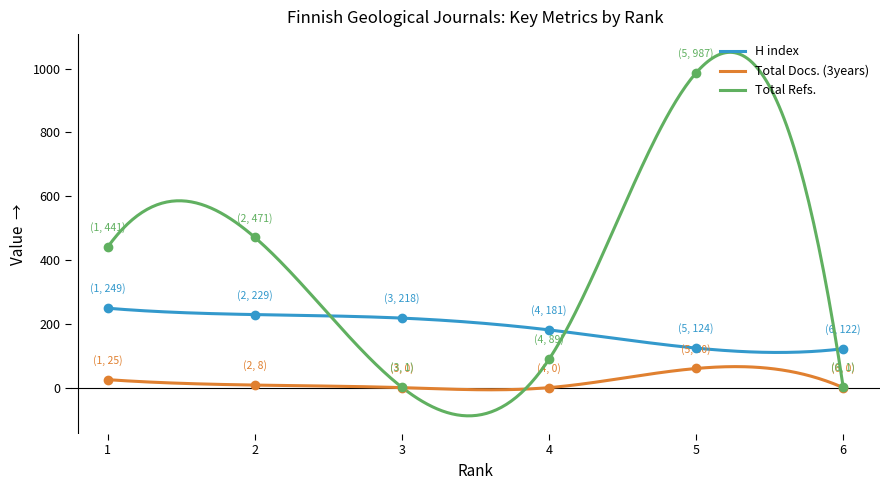

Reading left to right, what are all the values shown in this chart?

H index: 249	229	218	181	124	122
Total Docs. (3years): 25	8	0	0	60	0
Total Refs.: 441	471	1	89	987	1